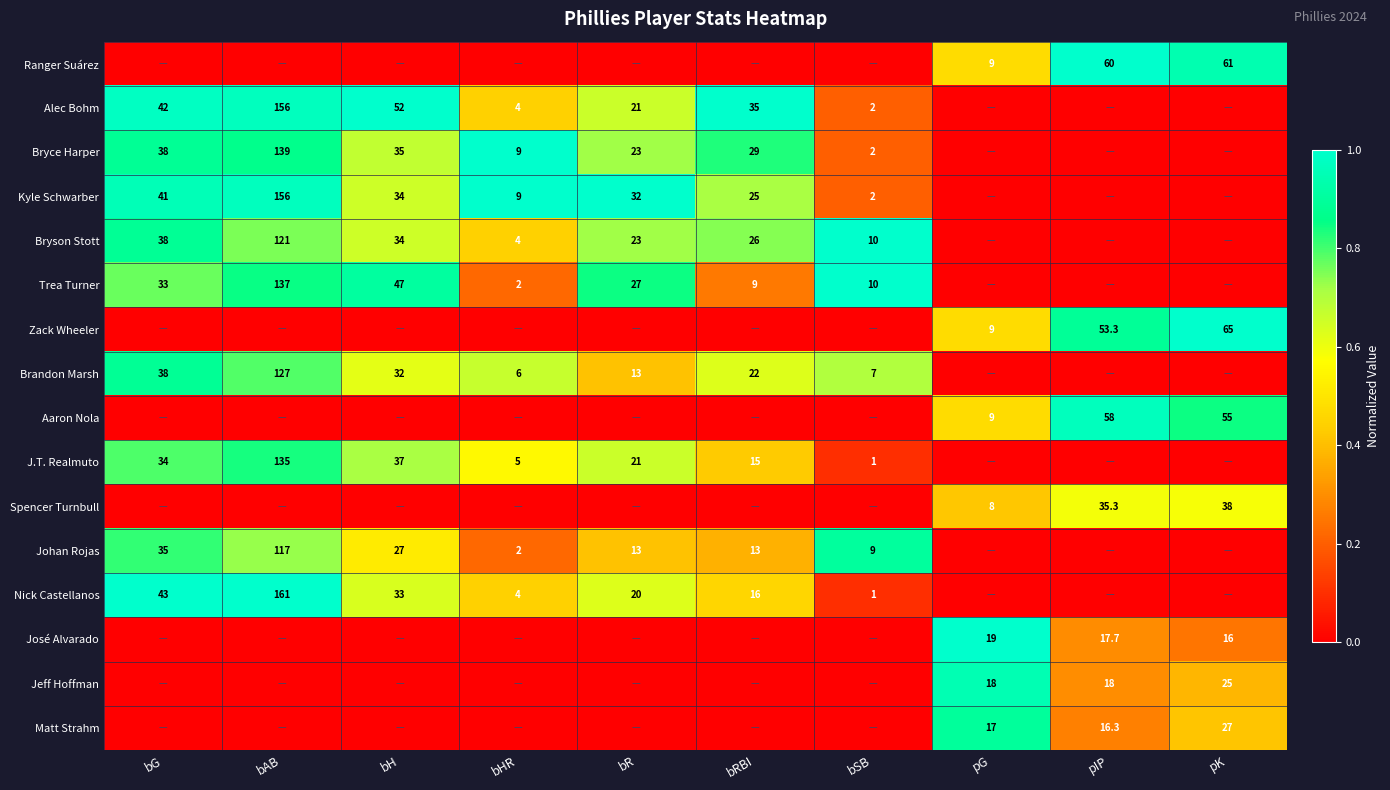

Is the value of Jeff Hoffman at pG greater than the value of Trea Turner at bR?

No